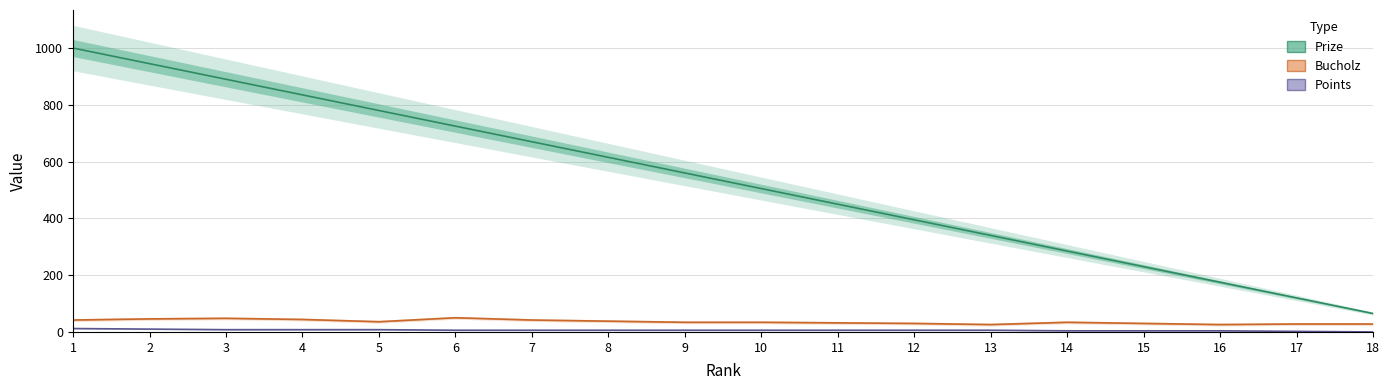

At 4, list the series in order from largest to smallest.

Prize, Bucholz, Points